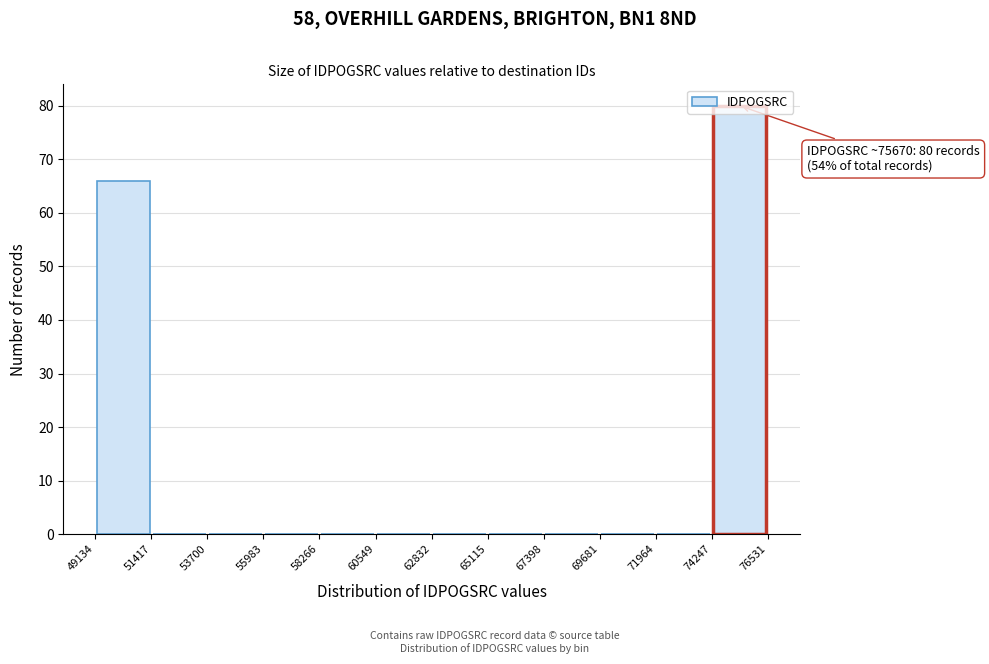

Which range on the x-axis has the tallest bar?

74247 to 76531